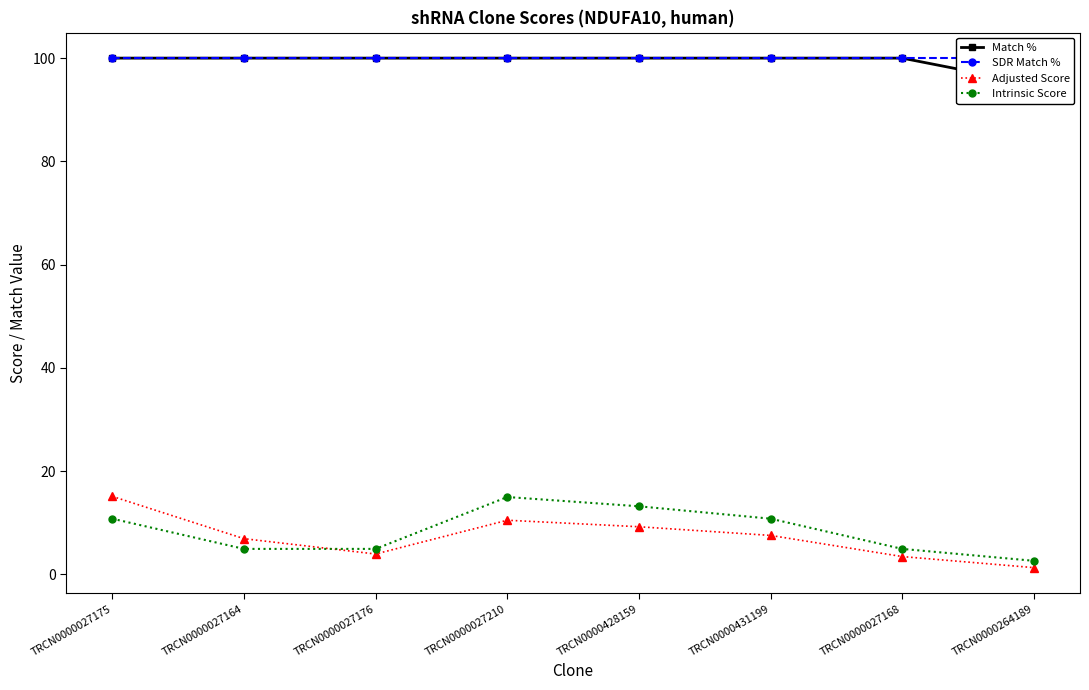

Count the Match % values in the range 100 to 101.

7